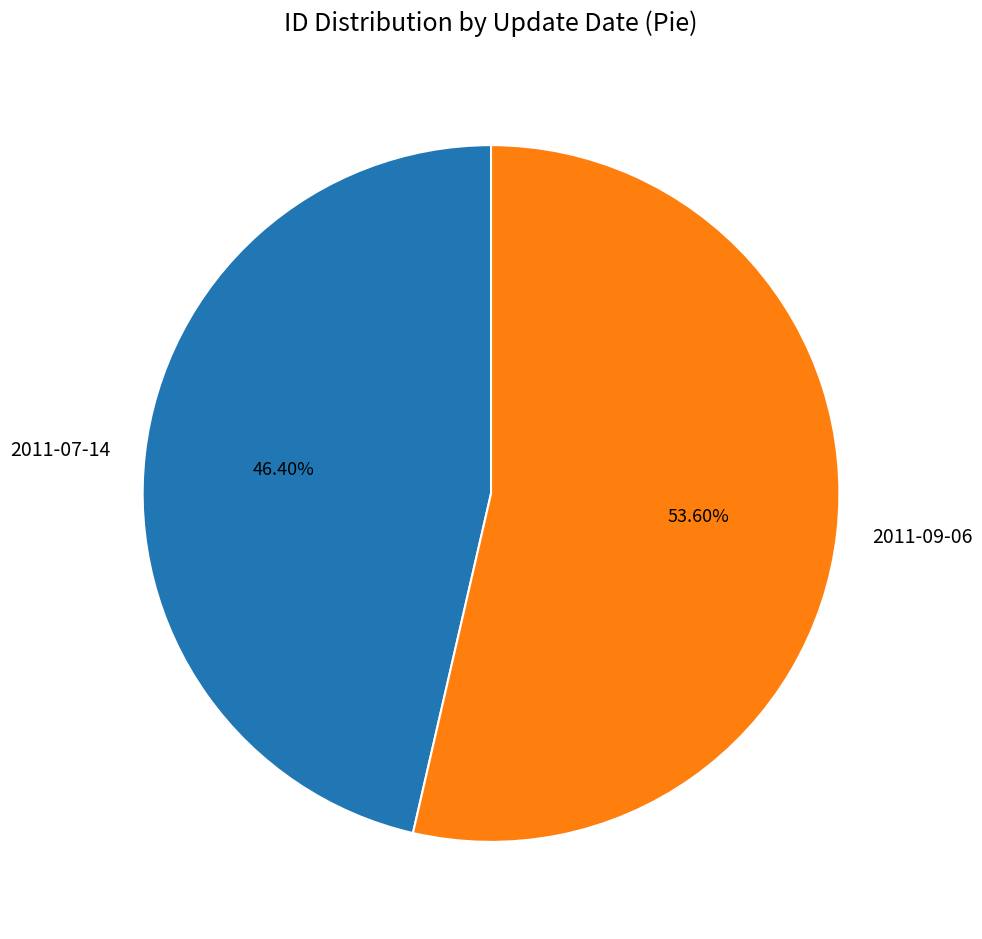

Does 2011-09-06 account for over 50% of the chart?

Yes